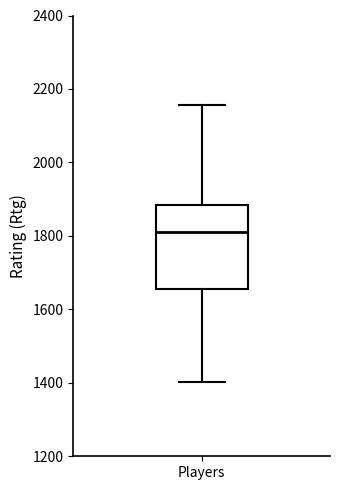

Read this box plot against the y-axis: the position of the median line, the range covered by the box, and the ends of both whiskers. The values are not printed on the chart, so give them approximately, as read against the axis.

median 1820, box 1660 to 1880, whiskers 1400 to 2160